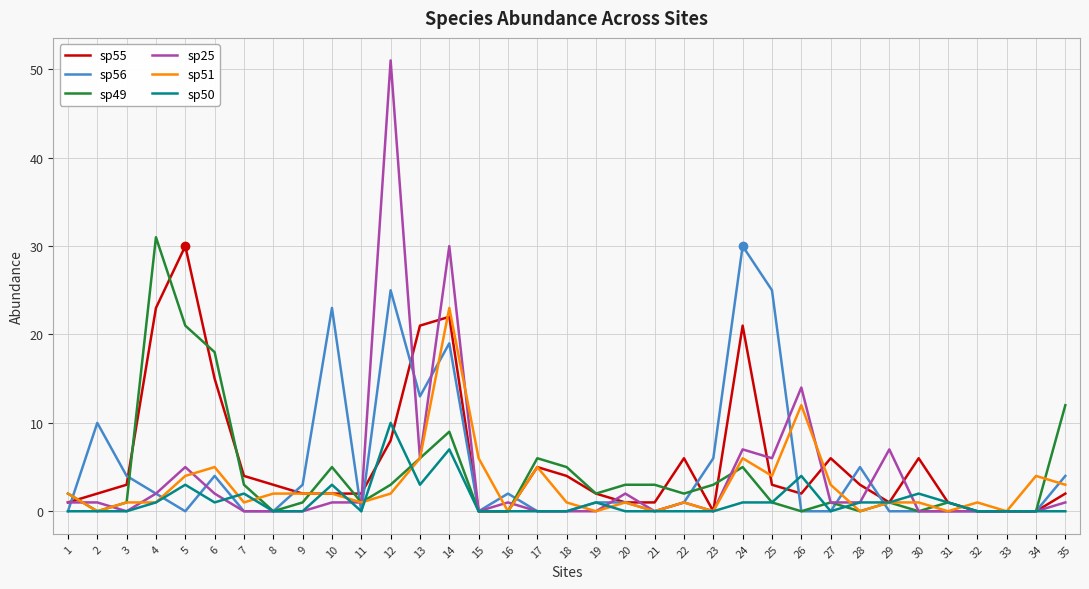

Which series has the largest total across all categories?

sp55